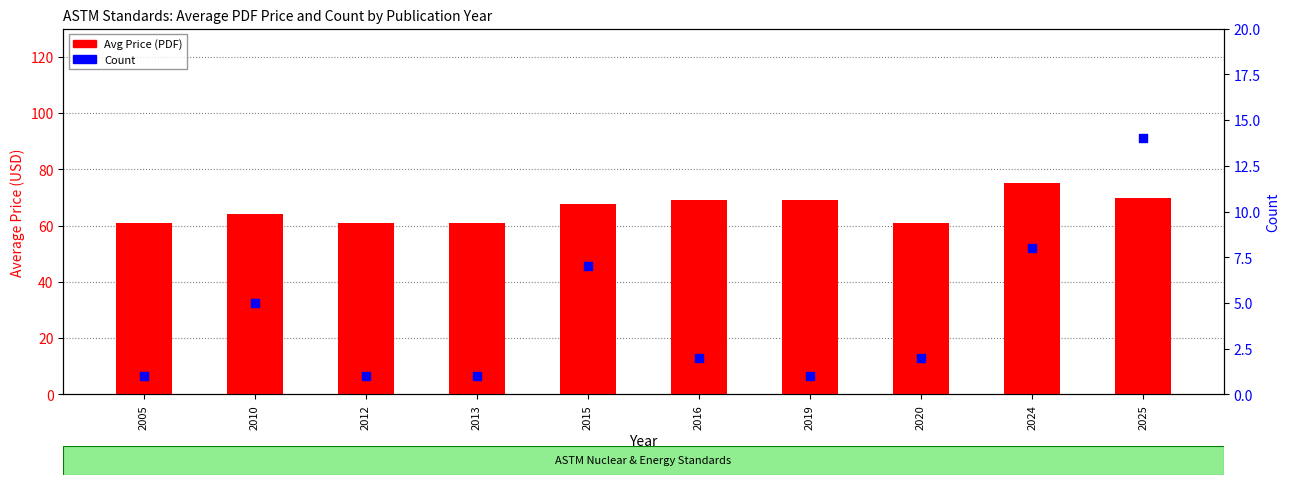

Which series has the largest total across all categories?

Avg Price (PDF)